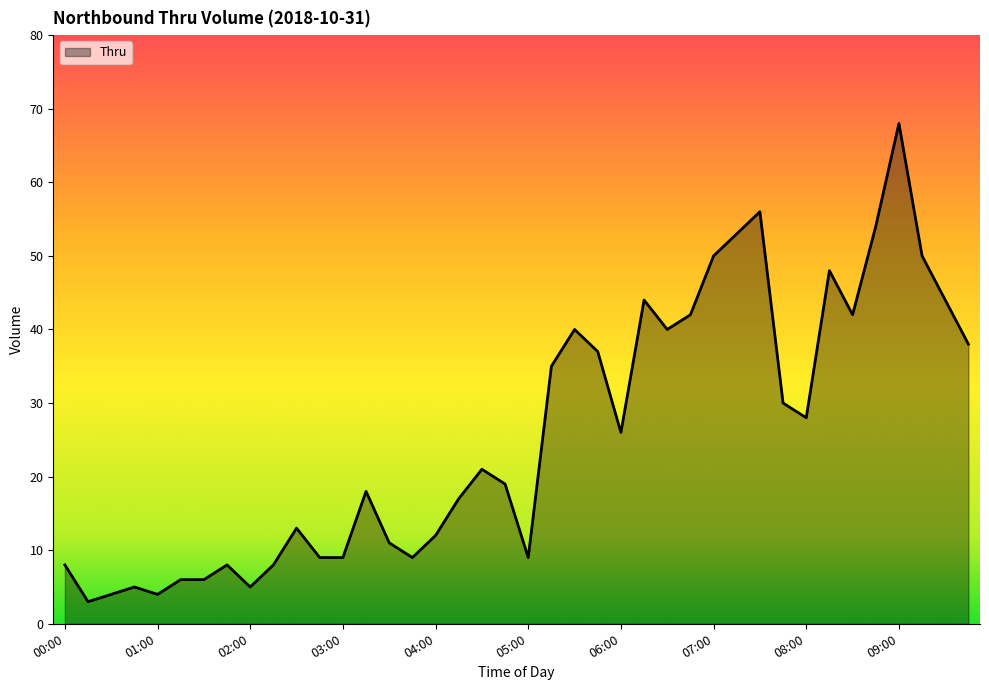

What is the minimum value shown in the chart?

3